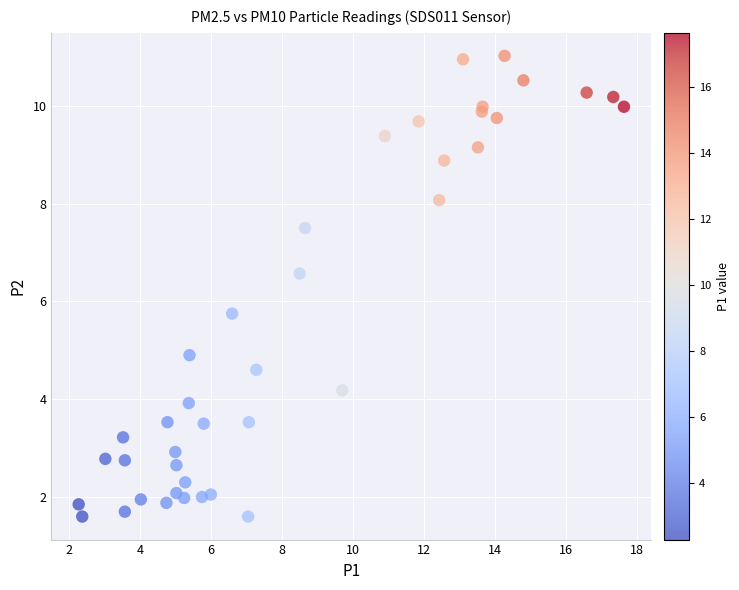

What Y value in the scatter plot is closest to 6?

5.8